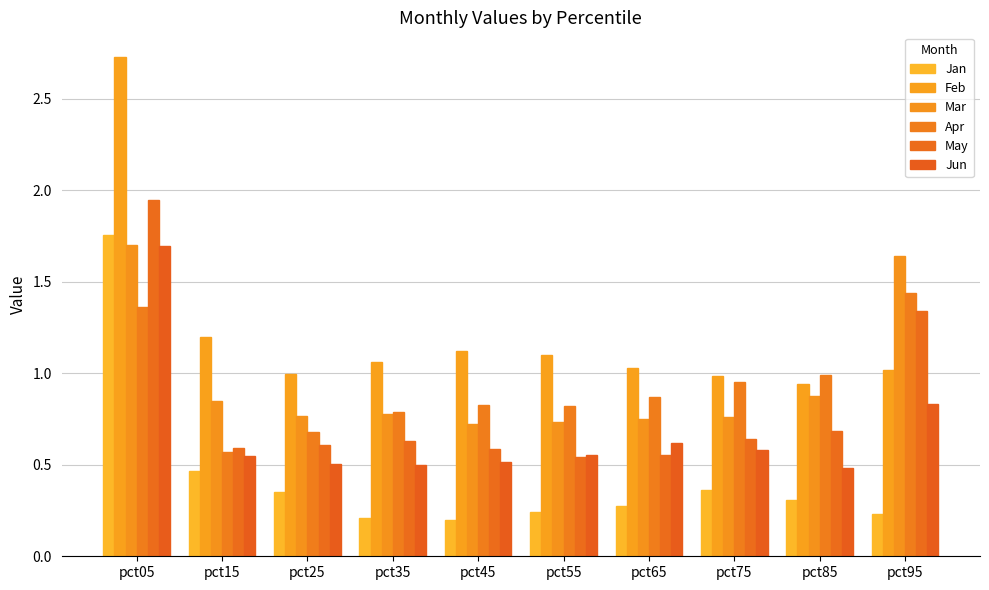

True or false: Mar has a value of 0.8 at pct65.

True